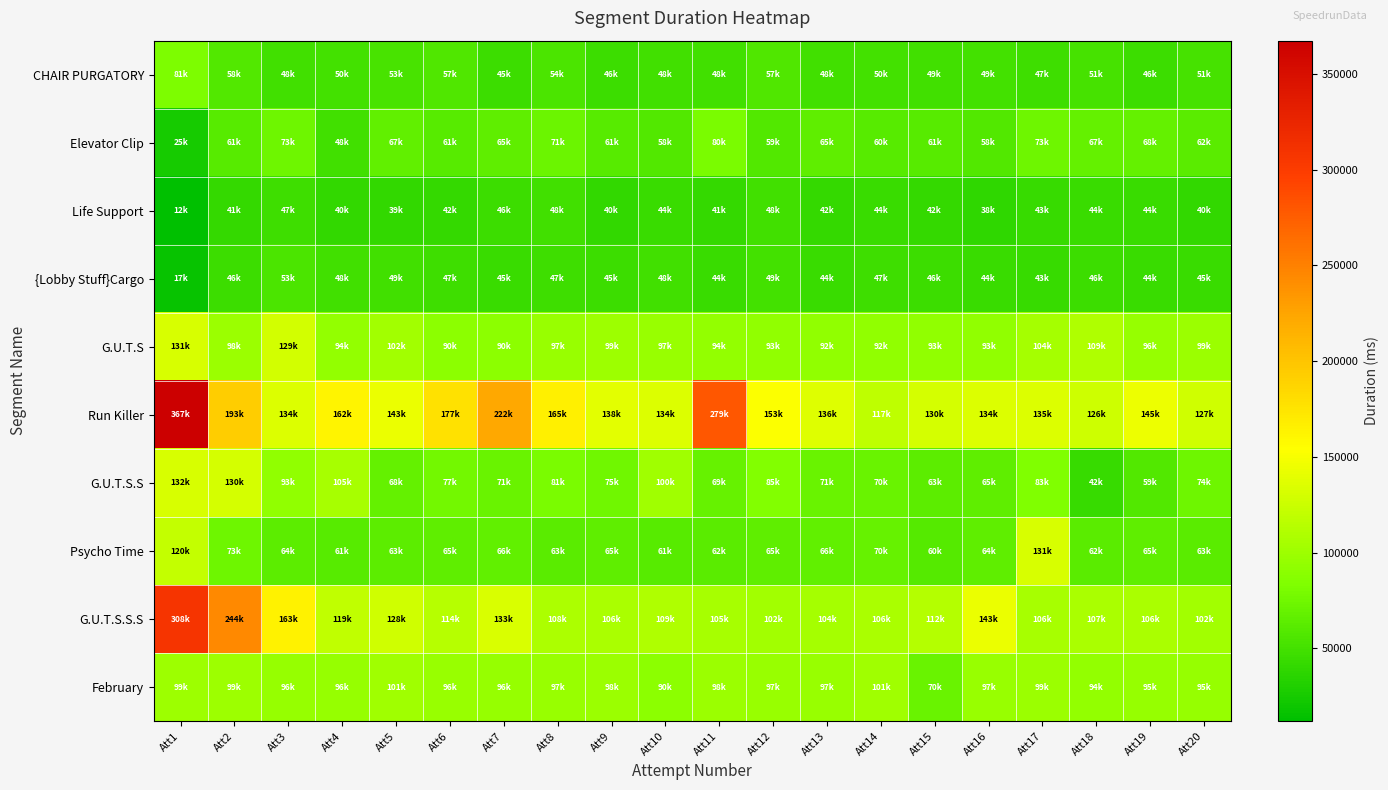

Which has a higher value, Att8 or Att11?

Att8